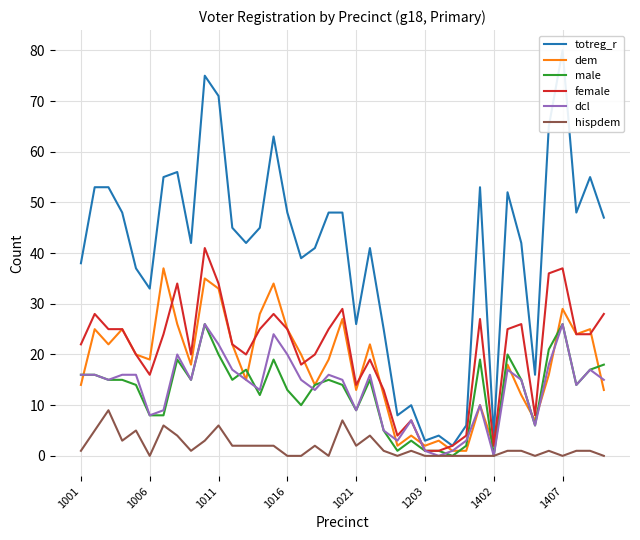

The value of male at 1011 is 30. True or false?

False